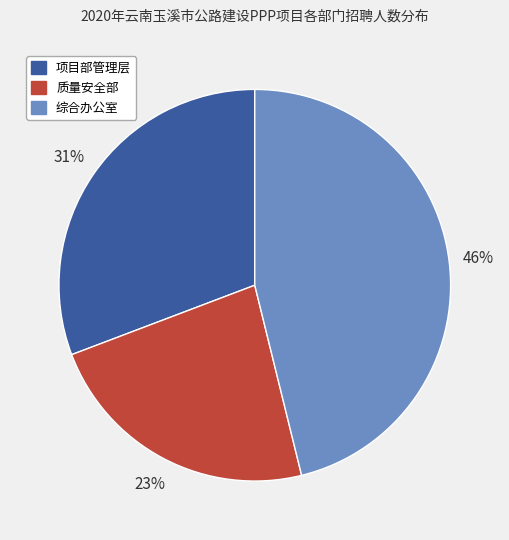

Approximately how many times larger is the value at 综合办公室 compared to 质量安全部?

2.0